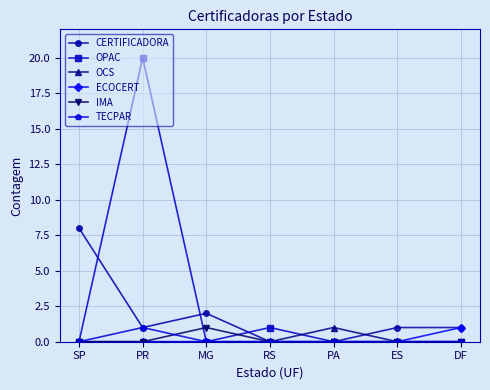

At how many categories does at least one series exceed 0?

7